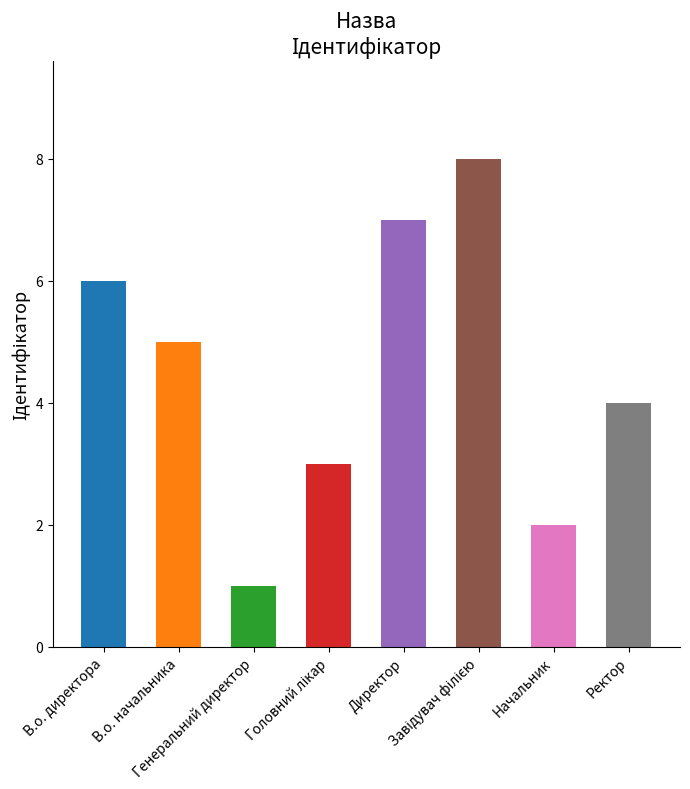

What is the difference between the second highest and minimum values?

6